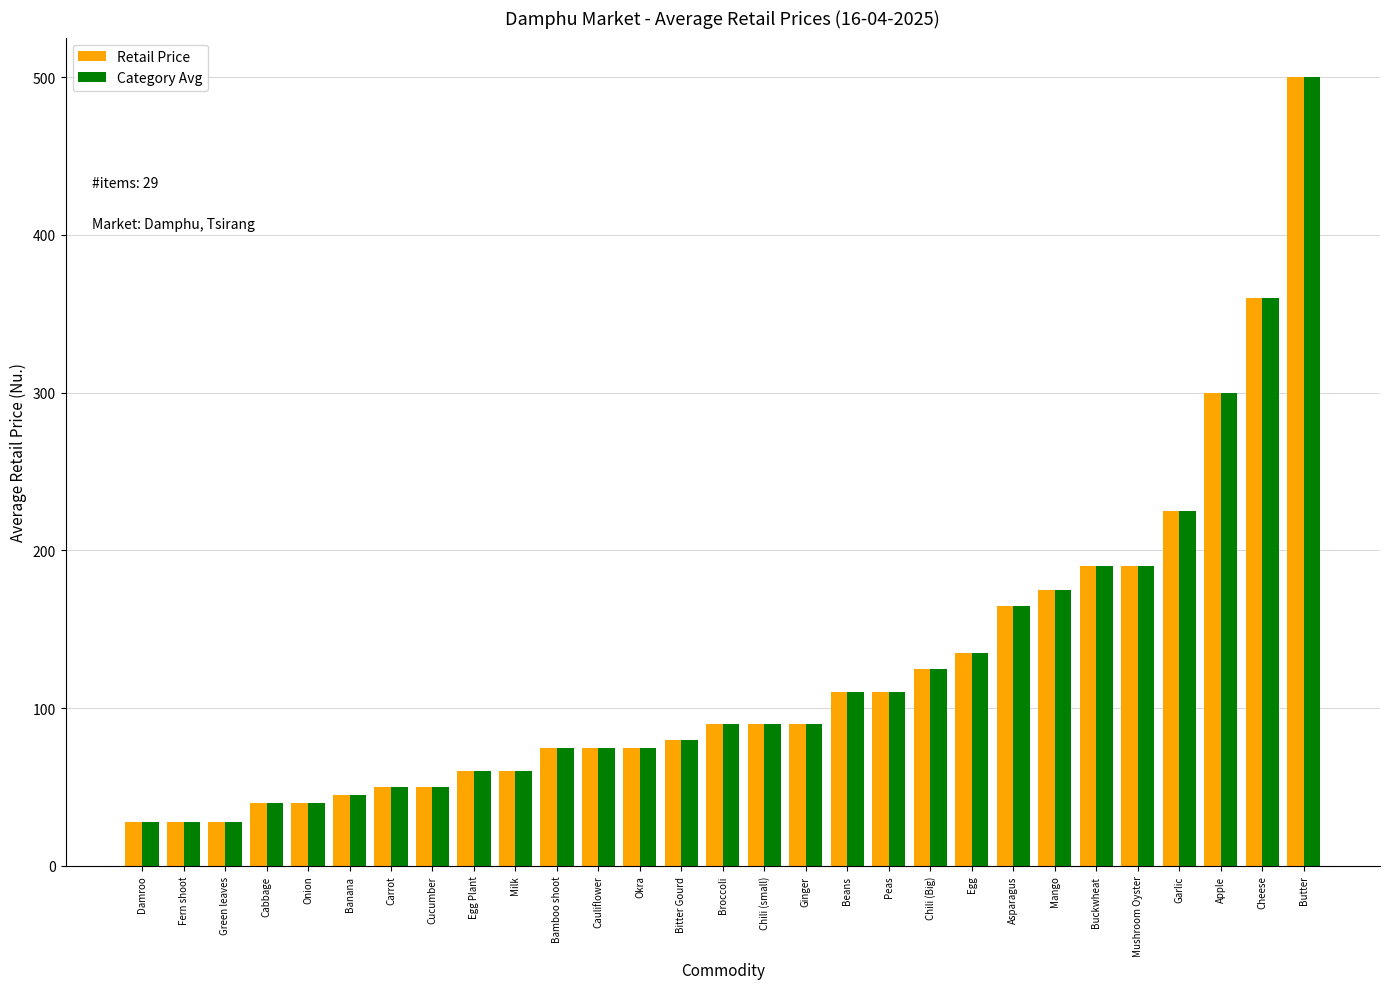

What is the difference between the maximum and second lowest values in the Retail Price series?

472.5